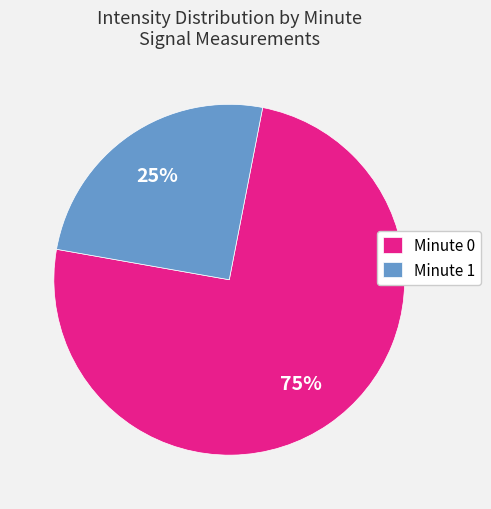

Which category has the biggest portion of the pie?

Minute 0